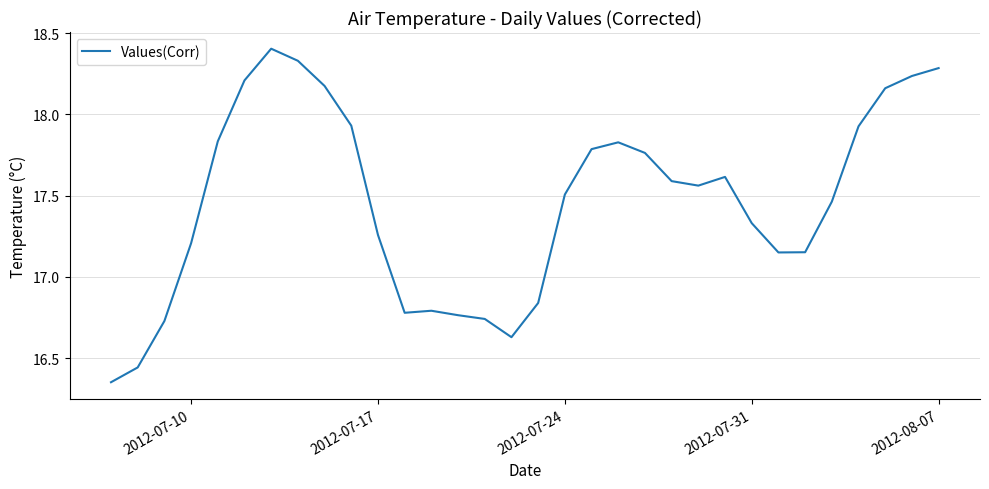

What is the sum of all values?

558.8